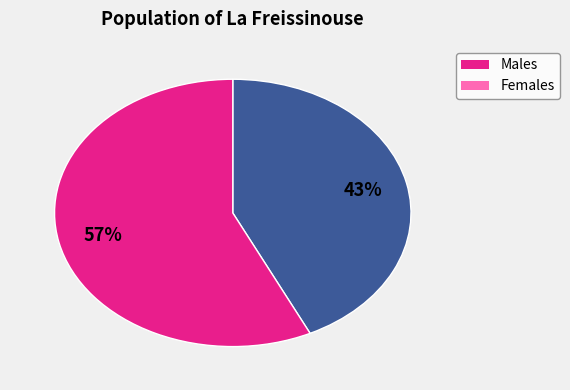

To the nearest percent, what is the average slice percentage?

50%